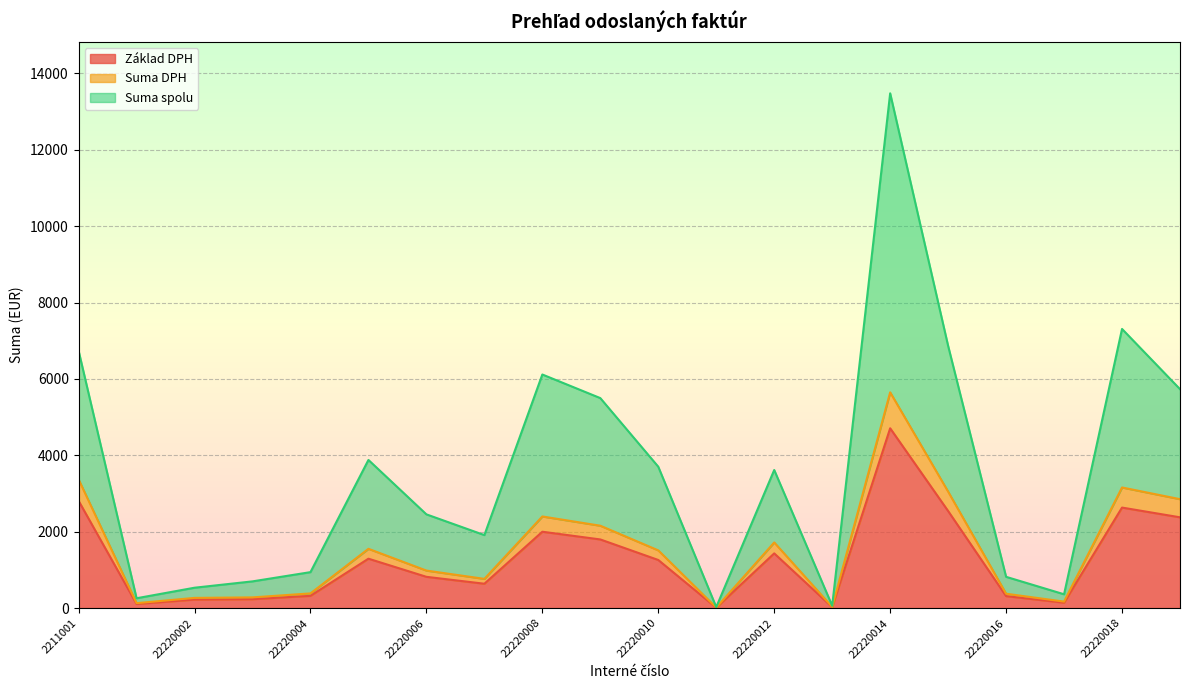

Where is the first local minimum for Základ DPH?

22220001